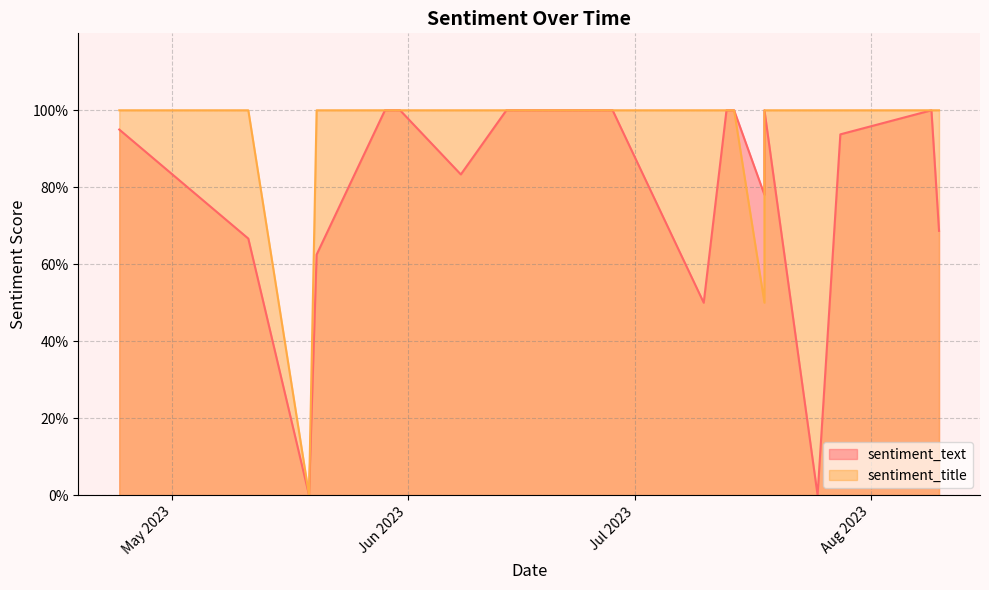

At 2023-07-25, list the series in order from largest to smallest.

sentiment_title, sentiment_text